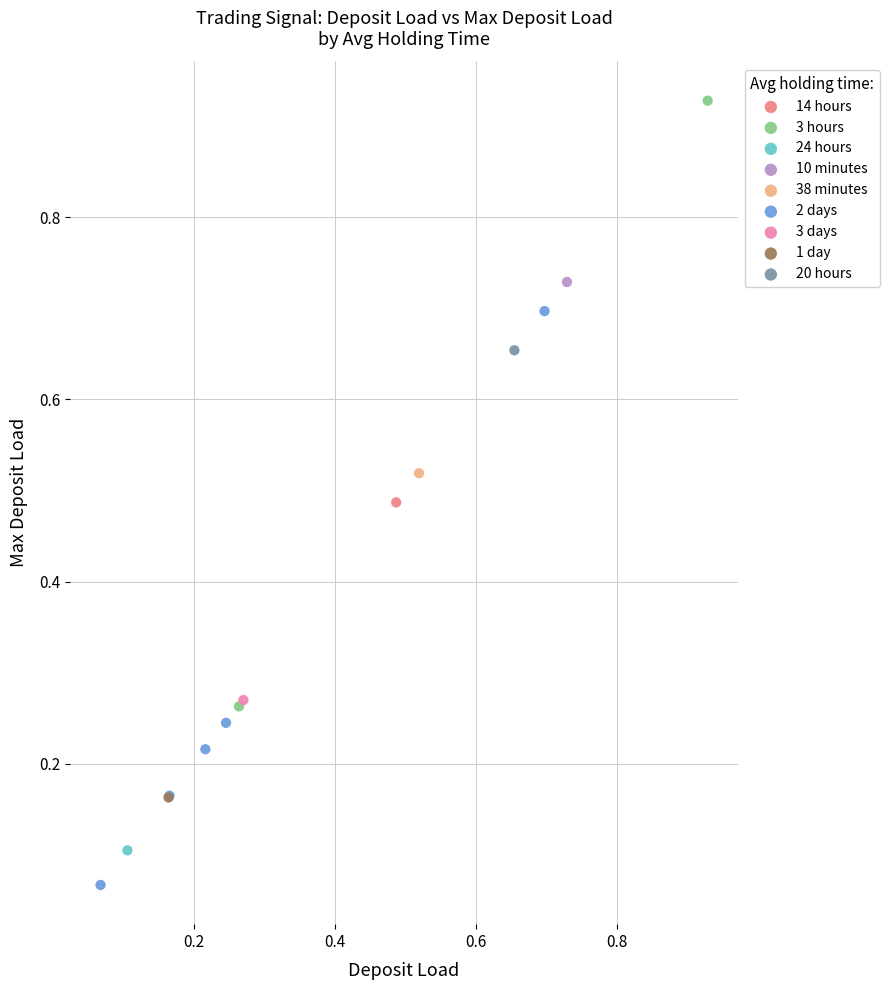

What are all the series names shown in the legend?

14 hours, 3 hours, 24 hours, 10 minutes, 38 minutes, 2 days, 3 days, 1 day, 20 hours